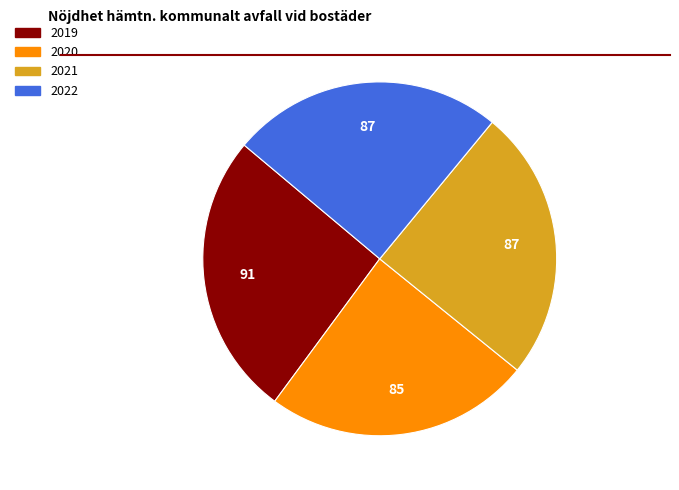

What is the smallest slice in the pie chart?

2020